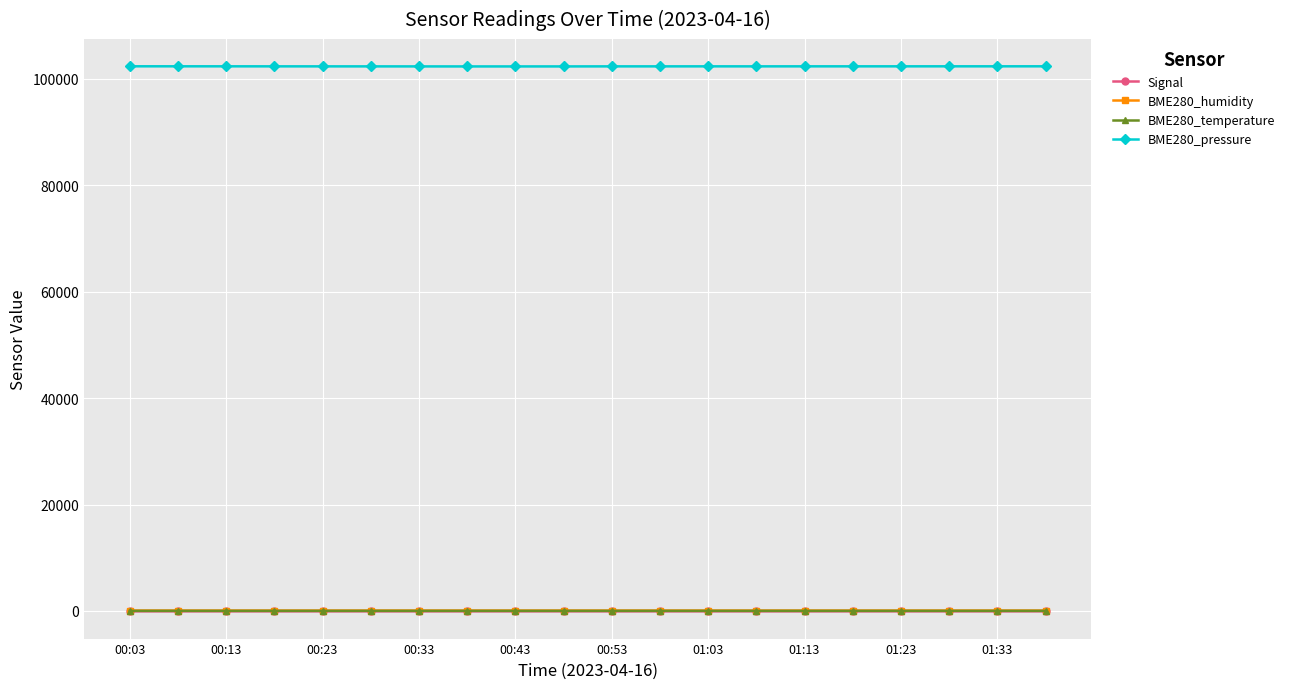

Which series has the largest total across all categories?

BME280_pressure